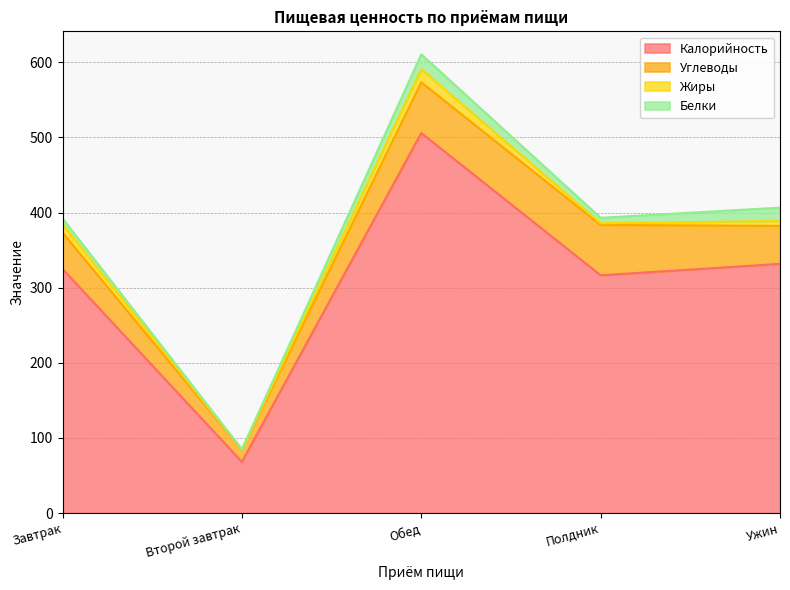

Which category has the lowest value in the Калорийность series?

Второй завтрак